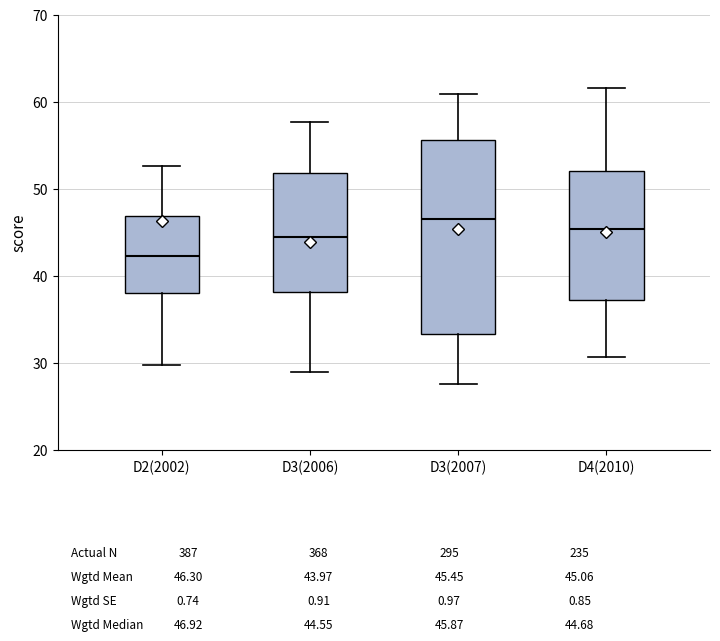

Which box has the highest median line?

D3(2007)